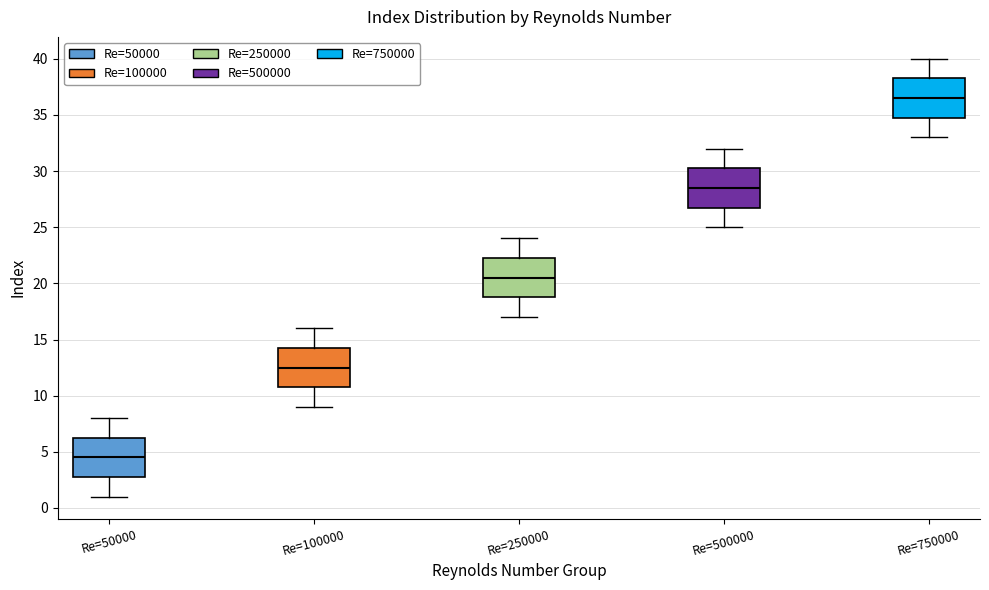

Reading left to right, transcribe this box plot: for each box, give where its median line is, the range the box spans, and where its two whiskers end, as read against the y-axis. The values are not printed on the chart, so give them approximately, as read against the axis.

Re=50000: median 4.5, box 3.0 to 6.5, whiskers 1.0 to 8.0
Re=100000: median 12.5, box 11.0 to 14.5, whiskers 9.0 to 16.0
Re=250000: median 20.5, box 19.0 to 22.5, whiskers 17.0 to 24.0
Re=500000: median 28.5, box 27.0 to 30.5, whiskers 25.0 to 32.0
Re=750000: median 36.5, box 35.0 to 38.5, whiskers 33.0 to 40.0